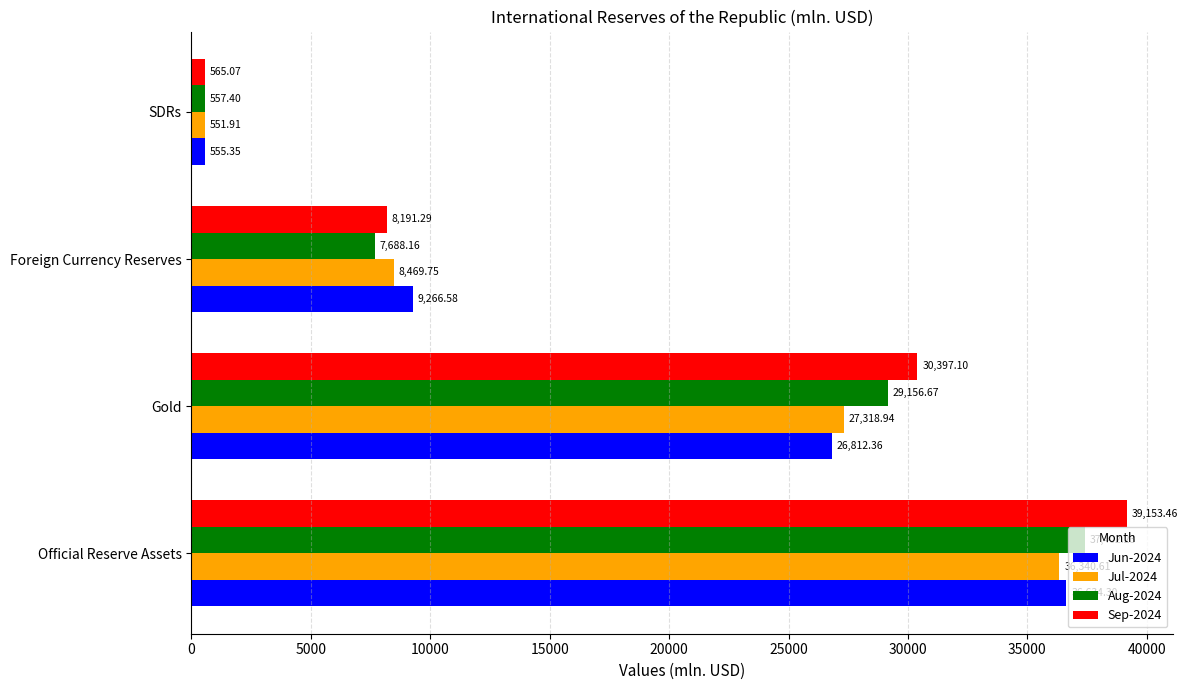

Is the value of Sep-2024 at SDRs greater than the value of Jul-2024 at Gold?

No